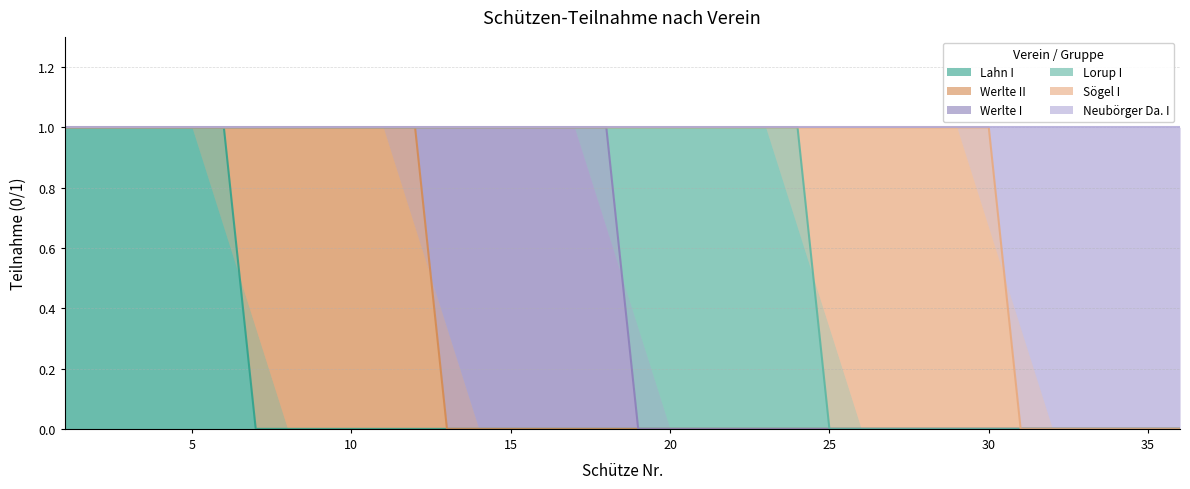

Between which two adjacent categories do Sögel I and Lorup I first intersect?

24 and 25